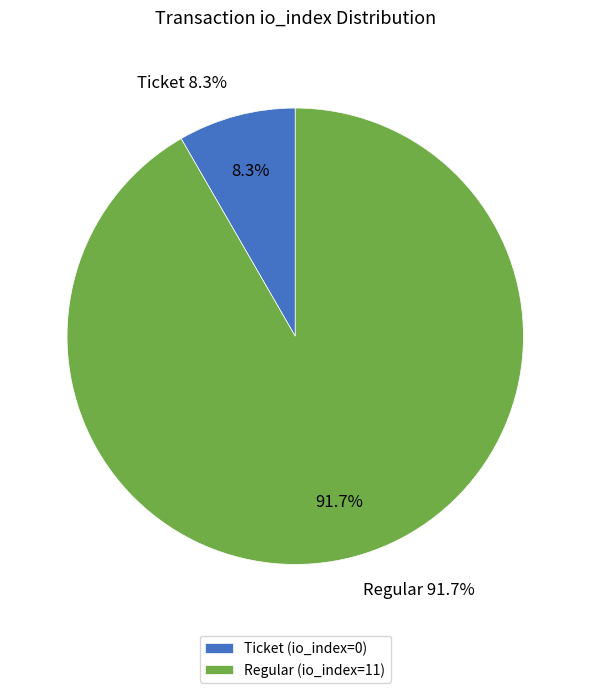

Is there any slice that represents more than half of the pie?

Yes